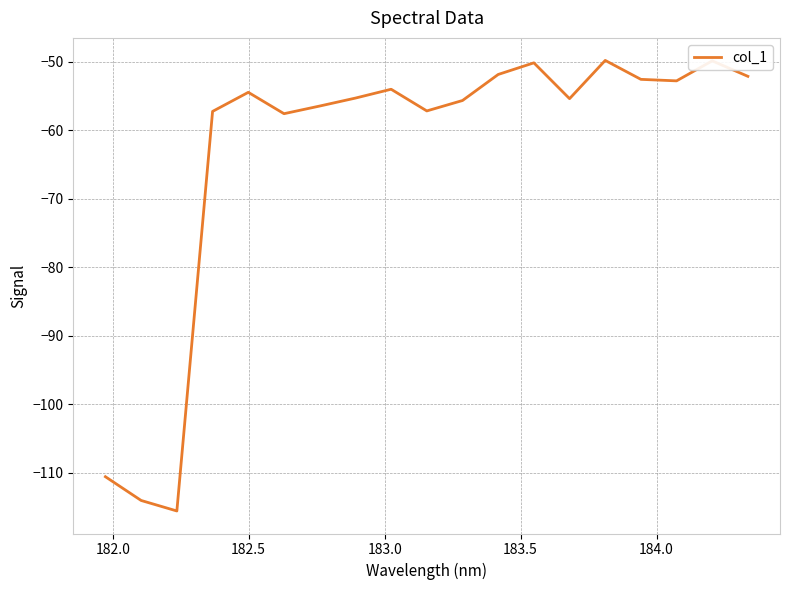

What is the smallest value displayed?

-115.6